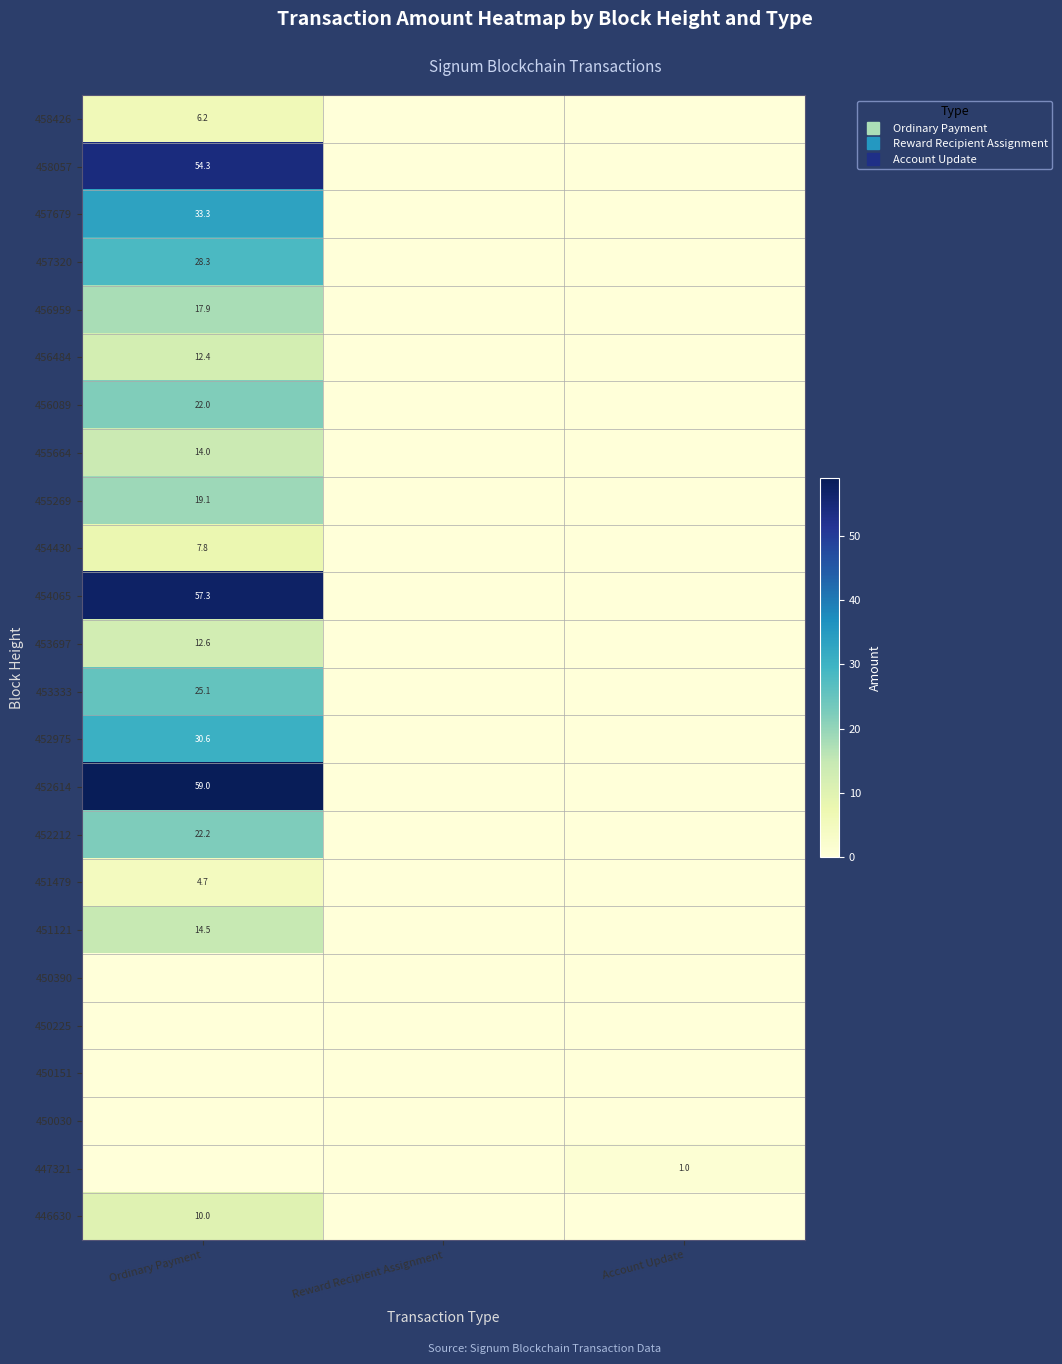

How many series are shown in this chart?

24